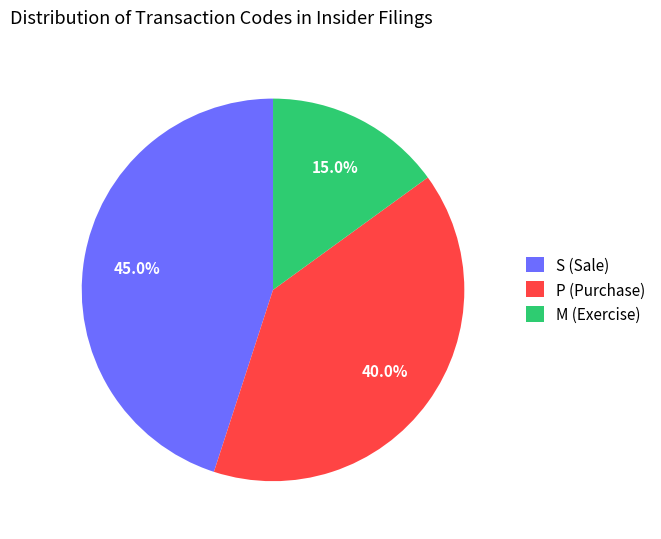

What percentage is NOT represented by S (Sale)?

55.0%